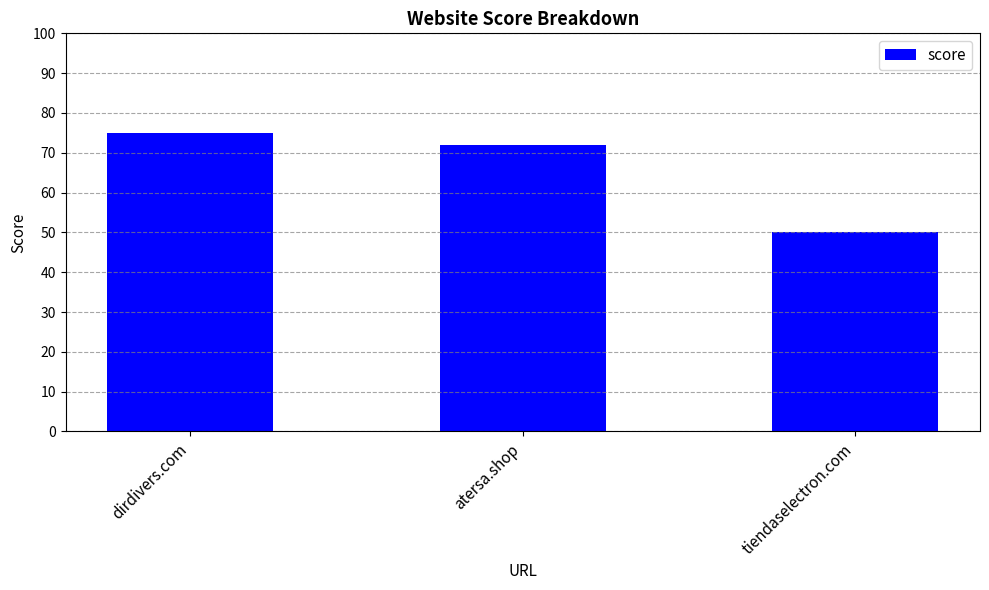

What is the maximum value shown in the chart?

75